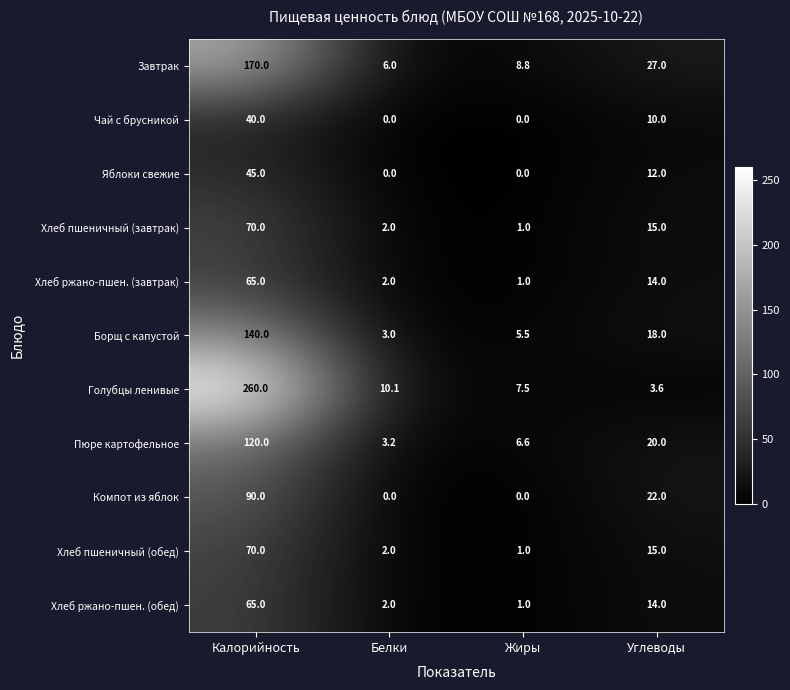

The Яблоки свежие series shows 26.5 at Белки. True or false?

False